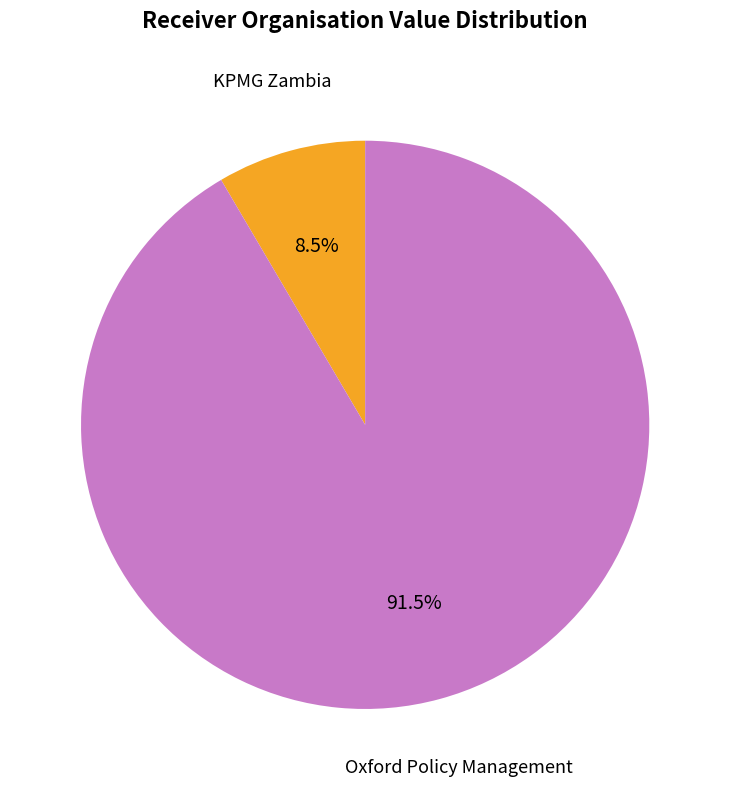

Between Oxford Policy Management and KPMG Zambia, which is larger?

Oxford Policy Management